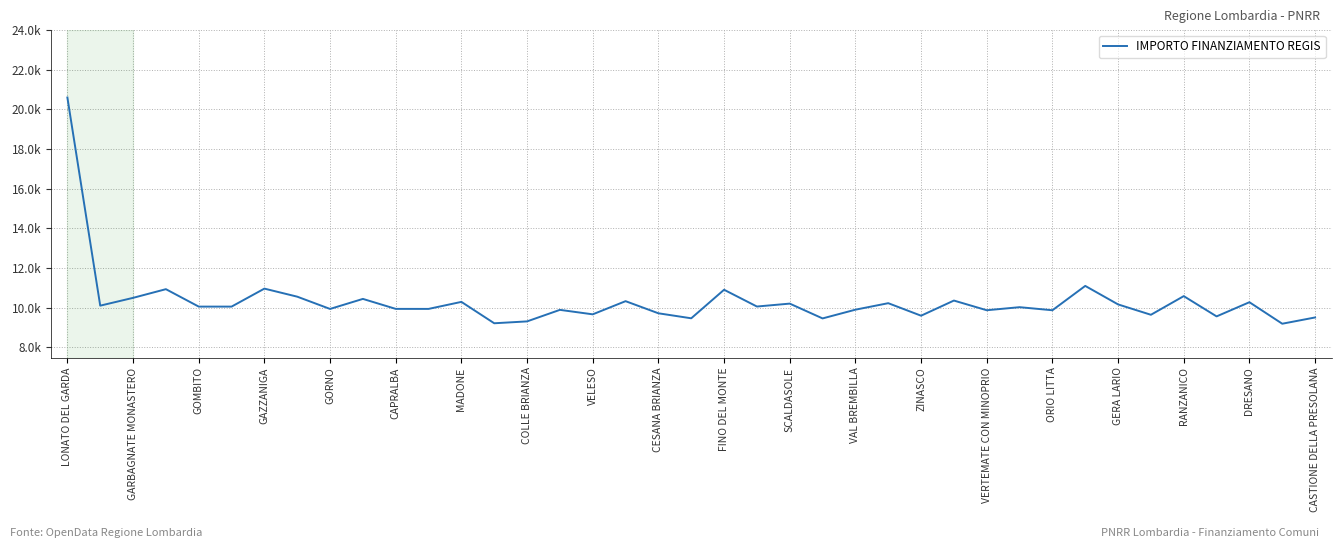

True or false: there are more than 2 points higher than both neighbors.

True